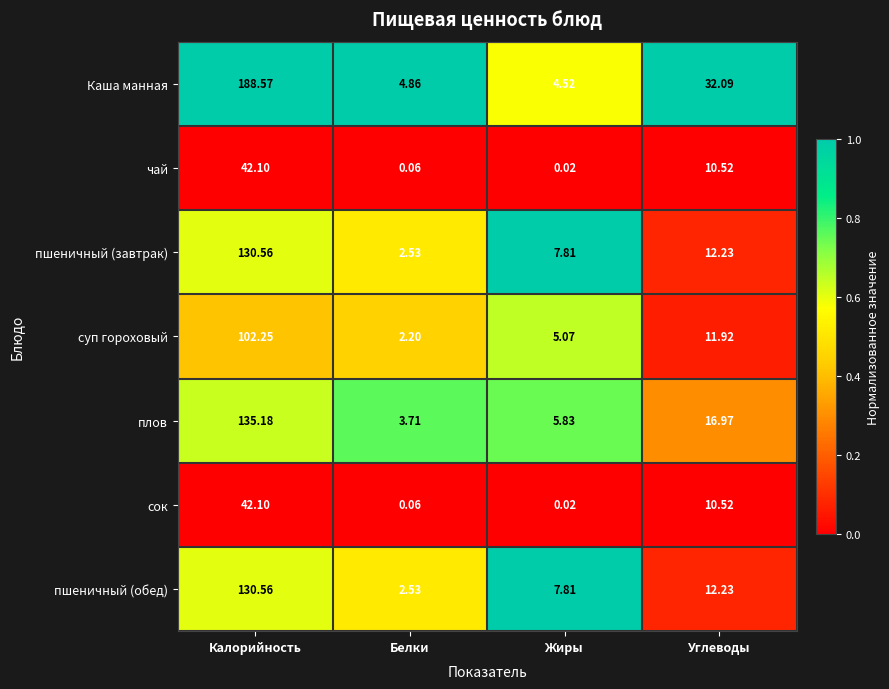

At which label does сок reach its peak?

Калорийность